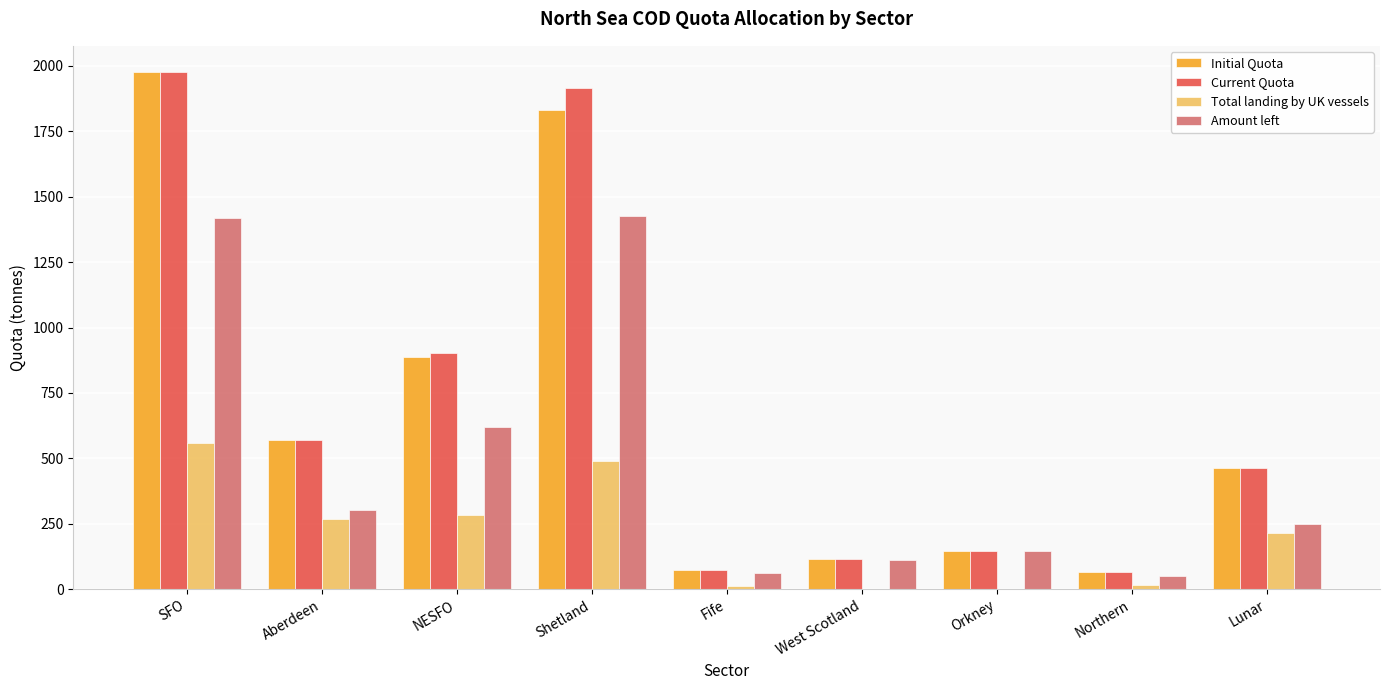

Are the bars horizontal?

No